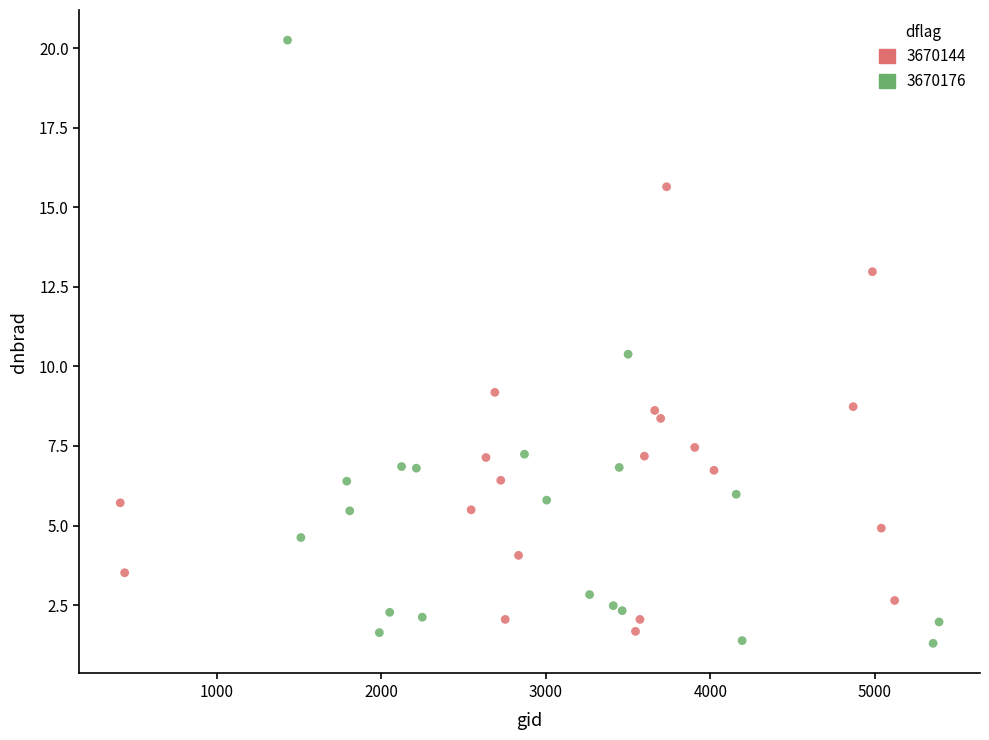

Which series has the widest spread of Y values?

3670176